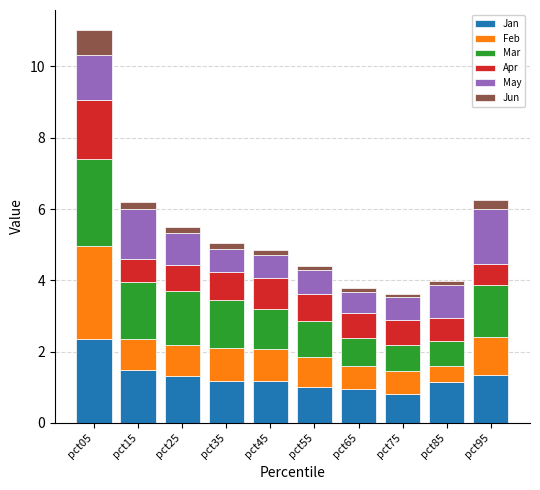

What is the difference between the maximum and minimum values in the Jan series?

1.5